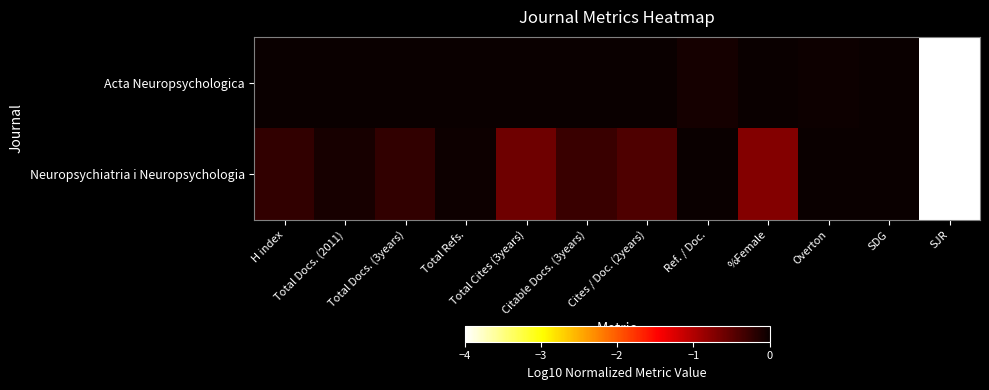

Rank the series by their average value, from lowest to highest.

Neuropsychiatria i Neuropsychologia, Acta Neuropsychologica